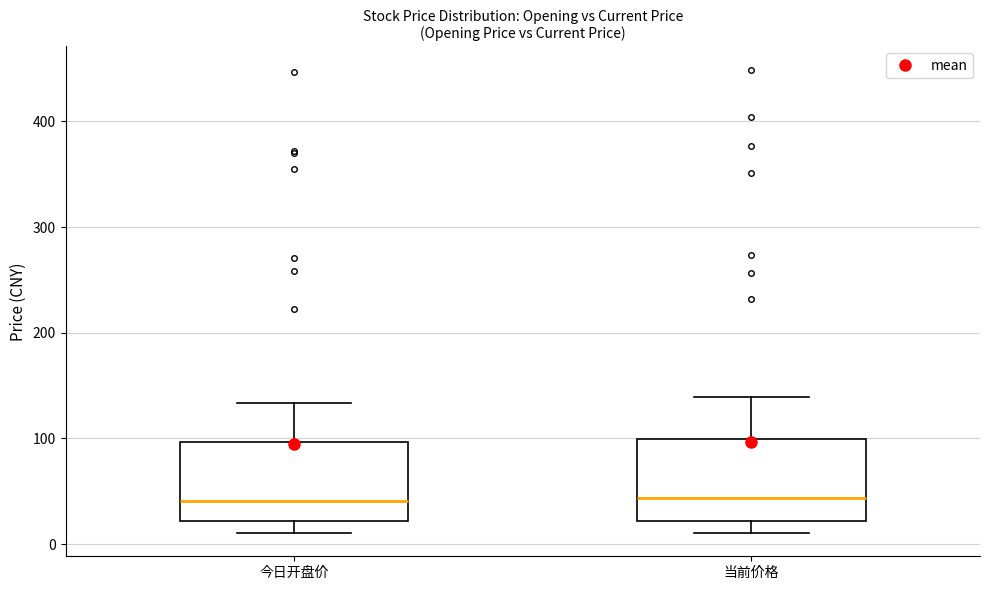

Reading left to right, transcribe this box plot: for each box, give where its median line is, the range the box spans, and where its two whiskers end, as read against the y-axis. The values are not printed on the chart, so give them approximately, as read against the axis.

今日开盘价: median 40, box 20 to 100, whiskers 10 to 130
当前价格: median 40, box 20 to 100, whiskers 10 to 140